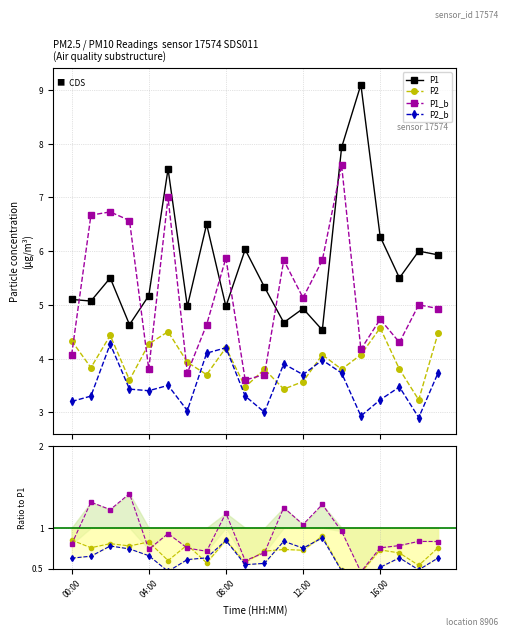

What is the label of the 1st point from the left?

00:00